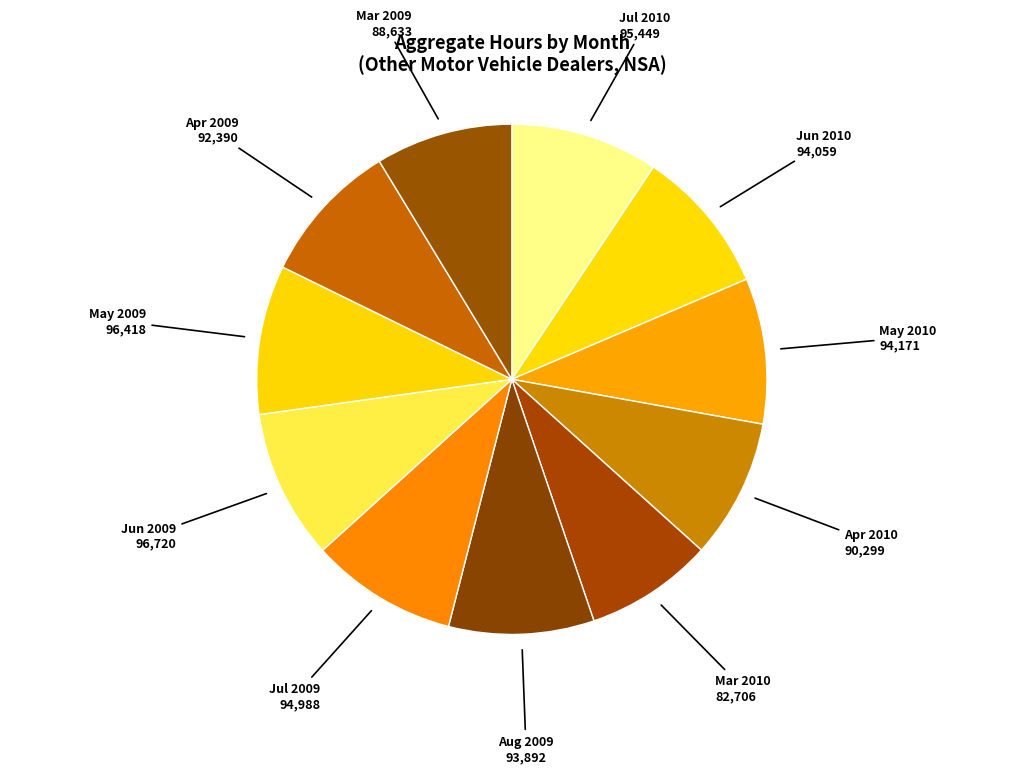

Count the number of slices in the pie.

11